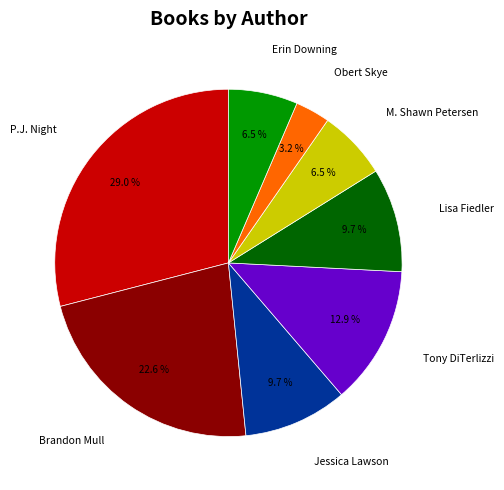

To the nearest percent, what is the difference between the Brandon Mull and M. Shawn Petersen slice percentages?

16%